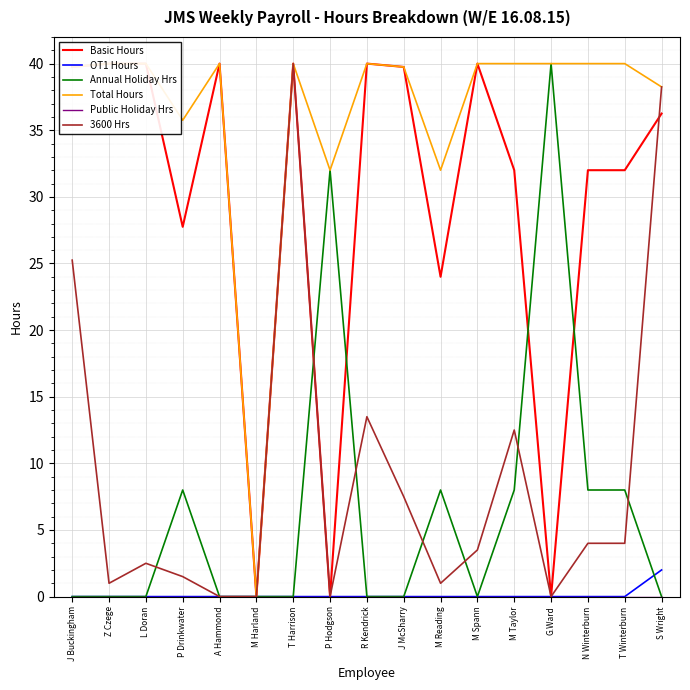

True or false: Public Holiday Hrs and OT1 Hours intersect in this chart.

False